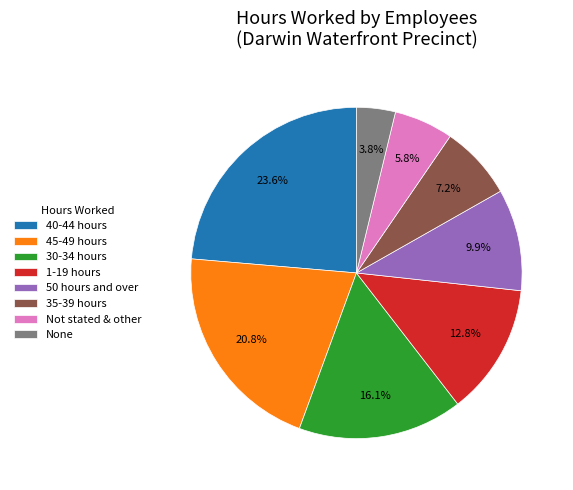

Approximately how many times larger is the value at 35-39 hours compared to 1-19 hours?

0.6